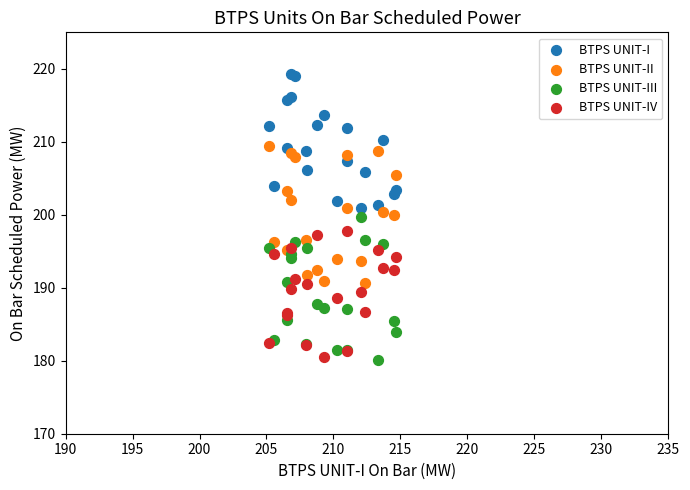

What is the X range (max minus min) for the scatter plot?

9.5